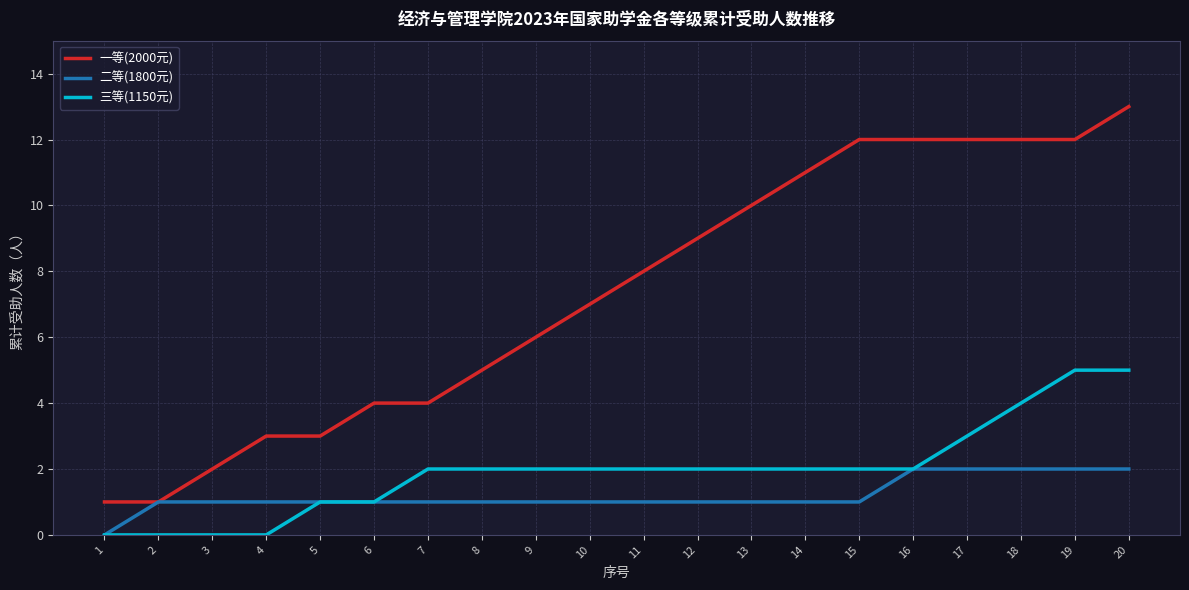

Which label corresponds to the largest value in the chart?

20